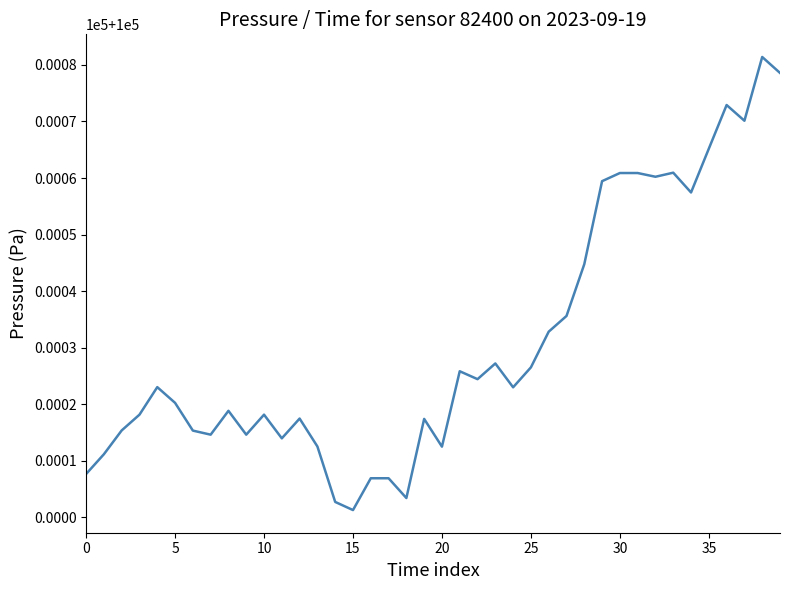

What is the label of the 24th point from the left?

23